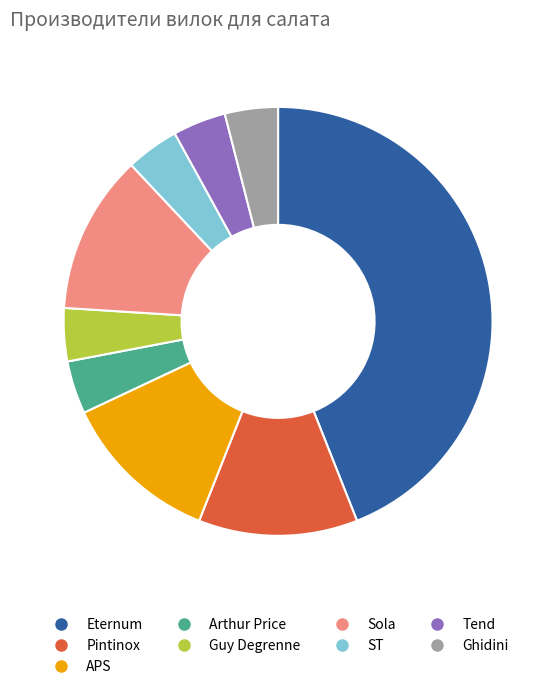

Is it true that APS is 19% of the pie?

False